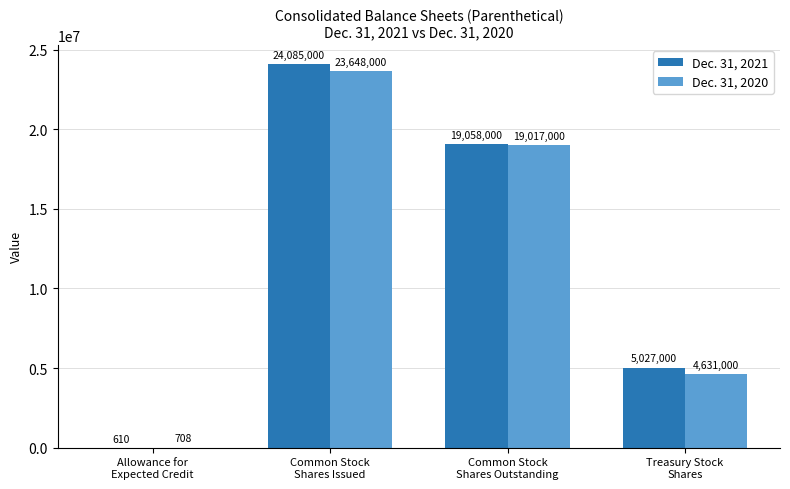

At which category is the sum across all series the highest?

Common Stock
Shares Issued